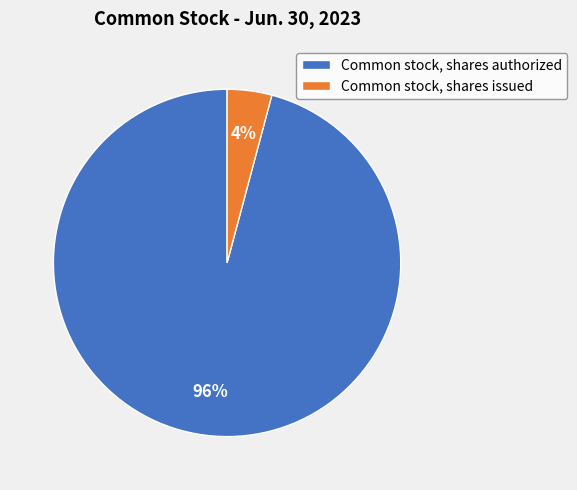

To the nearest percent, what percentage of the pie is Common stock, shares issued?

4%